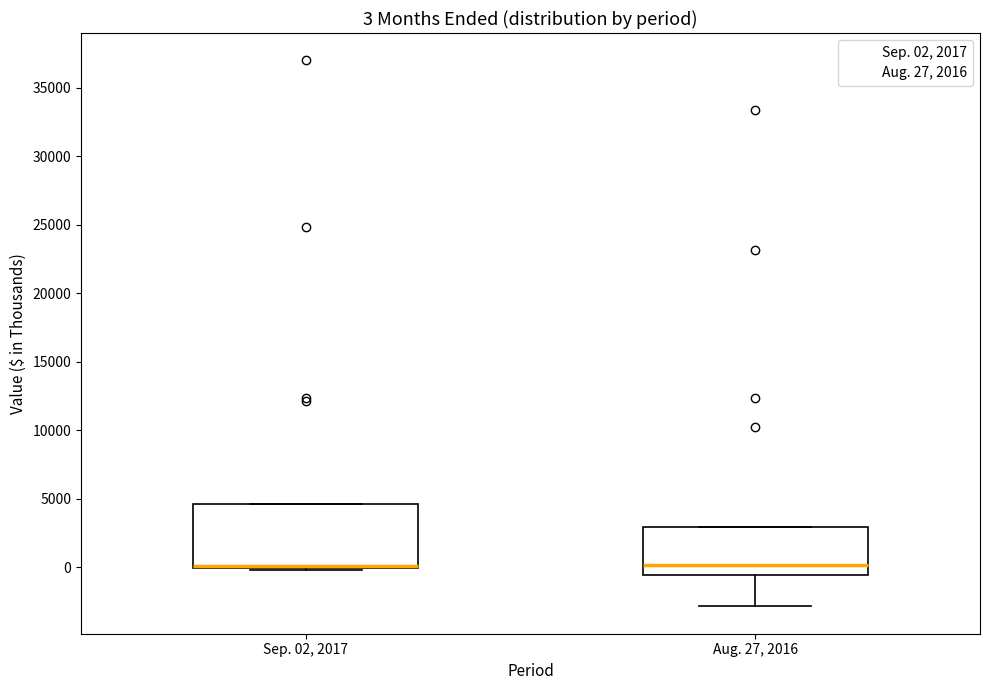

Which box is the tallest, from its lower edge to its upper edge?

Sep. 02, 2017